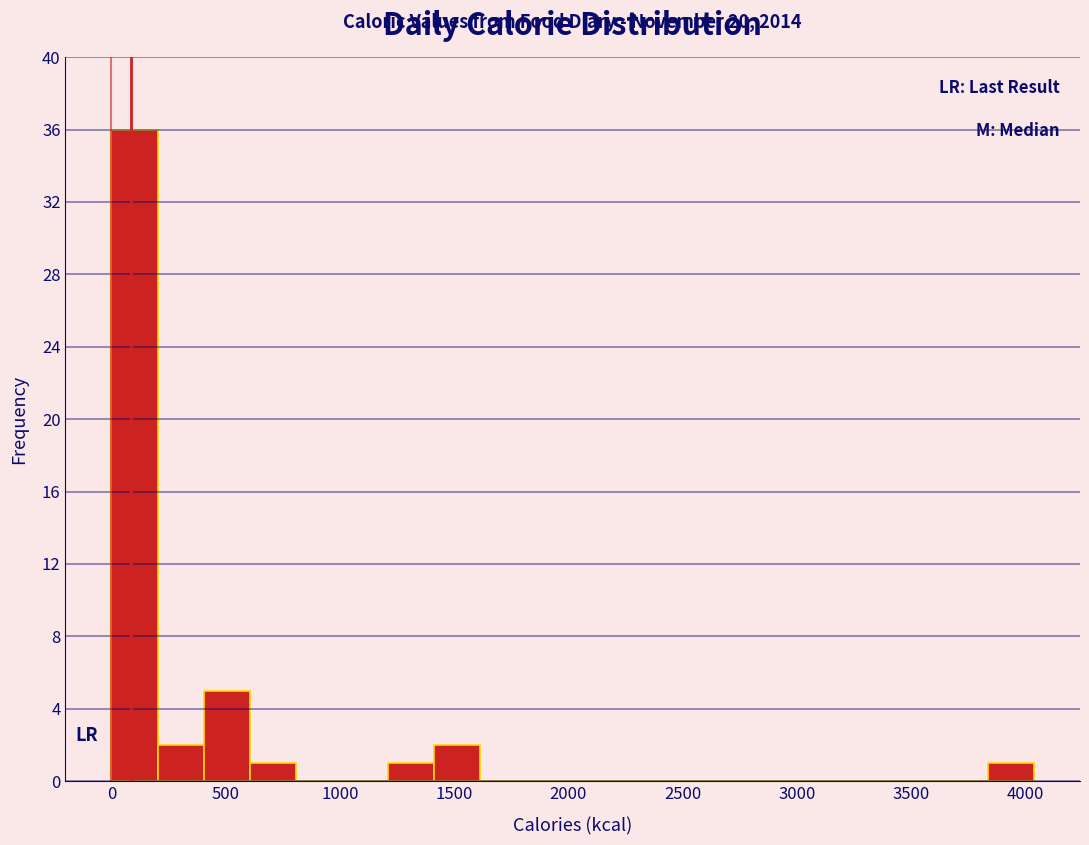

Which range on the x-axis has the tallest bar?

0 to 200